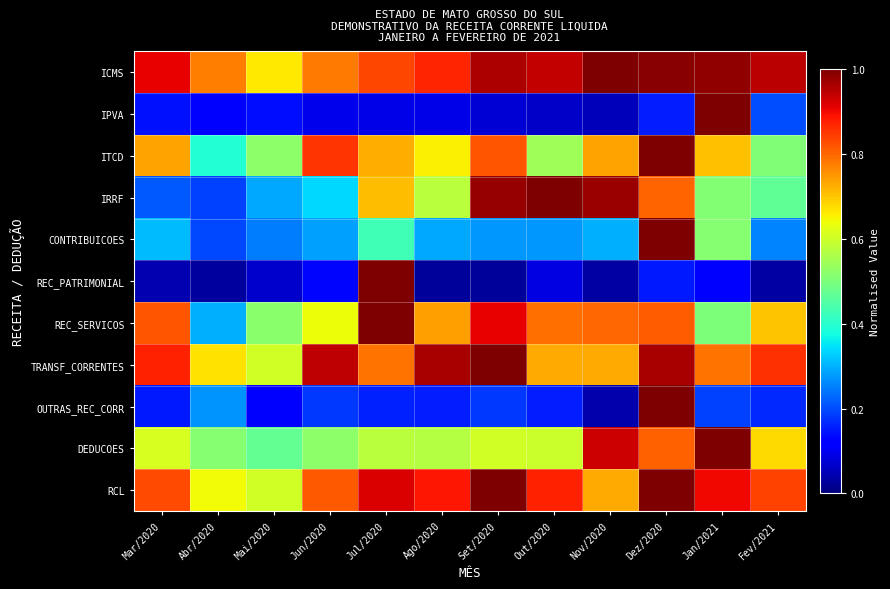

Reading left to right, extract all data points from this chart.

ICMS: Mar/2020=0.9	Abr/2020=0.8	Mai/2020=0.7	Jun/2020=0.8	Jul/2020=0.8	Ago/2020=0.9	Set/2020=1.0	Out/2020=0.9	Nov/2020=1.0	Dez/2020=1.0	Jan/2021=1.0	Fev/2021=0.9
IPVA: Mar/2020=0.1	Abr/2020=0.1	Mai/2020=0.1	Jun/2020=0.1	Jul/2020=0.1	Ago/2020=0.1	Set/2020=0.1	Out/2020=0.1	Nov/2020=0.1	Dez/2020=0.2	Jan/2021=1.0	Fev/2021=0.2
ITCD: Mar/2020=0.7	Abr/2020=0.4	Mai/2020=0.5	Jun/2020=0.9	Jul/2020=0.7	Ago/2020=0.7	Set/2020=0.8	Out/2020=0.5	Nov/2020=0.7	Dez/2020=1.0	Jan/2021=0.7	Fev/2021=0.5
IRRF: Mar/2020=0.2	Abr/2020=0.2	Mai/2020=0.3	Jun/2020=0.3	Jul/2020=0.7	Ago/2020=0.6	Set/2020=1.0	Out/2020=1.0	Nov/2020=1.0	Dez/2020=0.8	Jan/2021=0.5	Fev/2021=0.5
CONTRIBUICOES: Mar/2020=0.3	Abr/2020=0.2	Mai/2020=0.2	Jun/2020=0.3	Jul/2020=0.4	Ago/2020=0.3	Set/2020=0.3	Out/2020=0.3	Nov/2020=0.3	Dez/2020=1.0	Jan/2021=0.5	Fev/2021=0.3
REC_PATRIMONIAL: Mar/2020=0.0	Abr/2020=0.0	Mai/2020=0.1	Jun/2020=0.1	Jul/2020=1.0	Ago/2020=0.0	Set/2020=0.0	Out/2020=0.1	Nov/2020=0.0	Dez/2020=0.1	Jan/2021=0.1	Fev/2021=0.0
REC_SERVICOS: Mar/2020=0.8	Abr/2020=0.3	Mai/2020=0.5	Jun/2020=0.6	Jul/2020=1.0	Ago/2020=0.7	Set/2020=0.9	Out/2020=0.8	Nov/2020=0.8	Dez/2020=0.8	Jan/2021=0.5	Fev/2021=0.7
TRANSF_CORRENTES: Mar/2020=0.9	Abr/2020=0.7	Mai/2020=0.6	Jun/2020=0.9	Jul/2020=0.8	Ago/2020=1.0	Set/2020=1.0	Out/2020=0.7	Nov/2020=0.7	Dez/2020=1.0	Jan/2021=0.8	Fev/2021=0.9
OUTRAS_REC_CORR: Mar/2020=0.2	Abr/2020=0.3	Mai/2020=0.1	Jun/2020=0.2	Jul/2020=0.2	Ago/2020=0.2	Set/2020=0.2	Out/2020=0.2	Nov/2020=0.0	Dez/2020=1.0	Jan/2021=0.2	Fev/2021=0.2
DEDUCOES: Mar/2020=0.6	Abr/2020=0.5	Mai/2020=0.5	Jun/2020=0.5	Jul/2020=0.6	Ago/2020=0.6	Set/2020=0.6	Out/2020=0.6	Nov/2020=0.9	Dez/2020=0.8	Jan/2021=1.0	Fev/2021=0.7
RCL: Mar/2020=0.8	Abr/2020=0.6	Mai/2020=0.6	Jun/2020=0.8	Jul/2020=0.9	Ago/2020=0.9	Set/2020=1.0	Out/2020=0.9	Nov/2020=0.7	Dez/2020=1.0	Jan/2021=0.9	Fev/2021=0.8